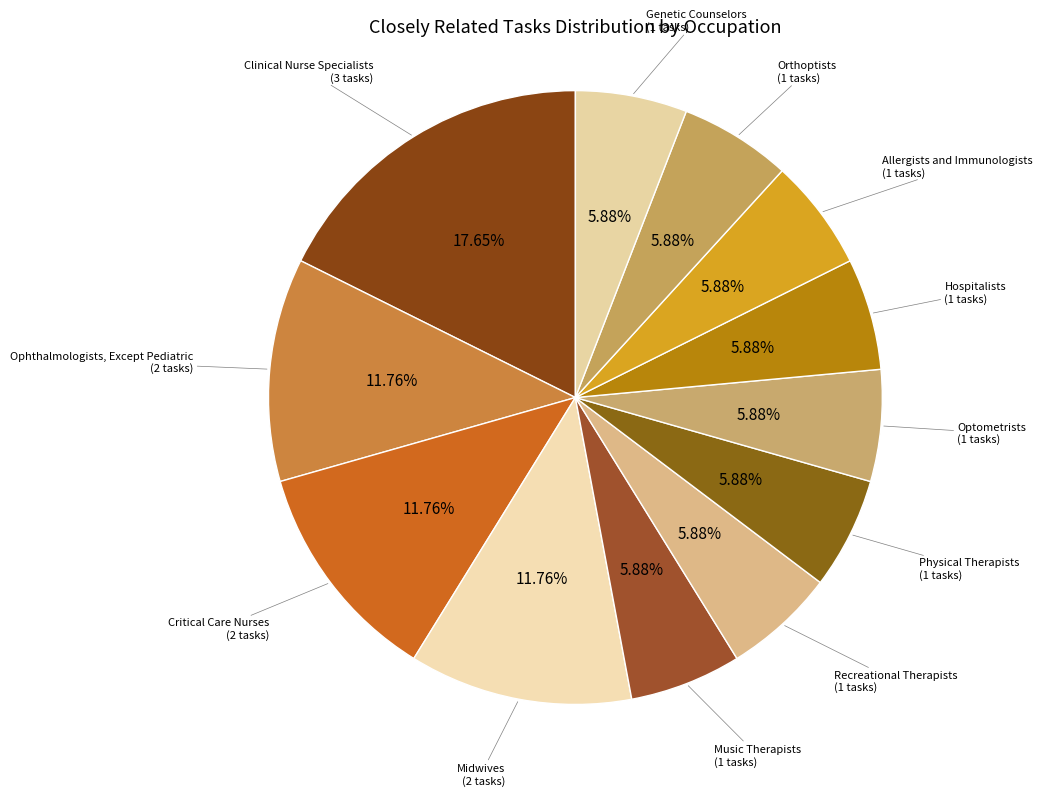

How many segments does this pie chart have?

12